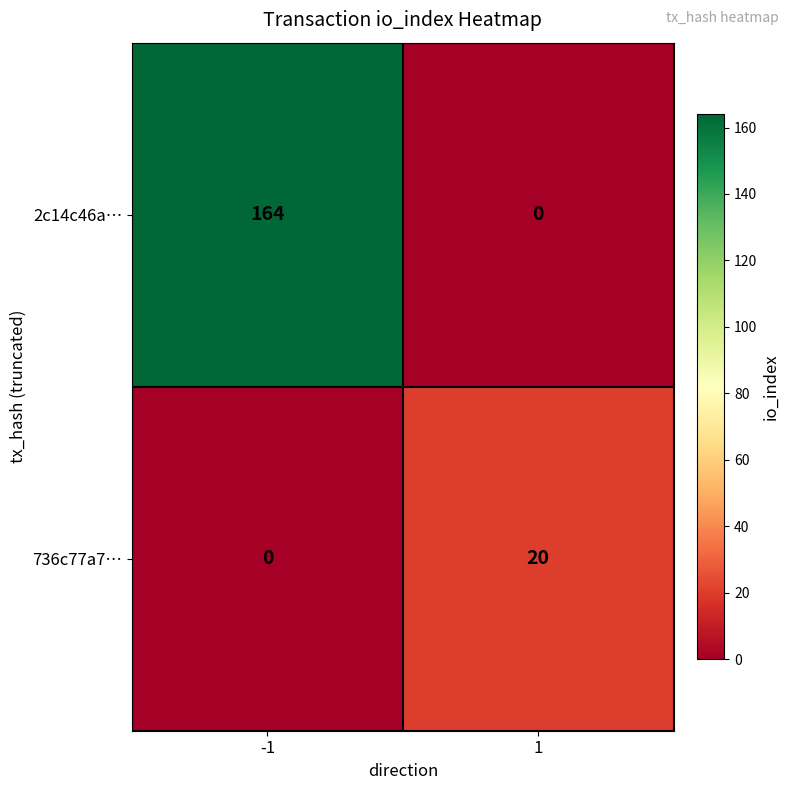

The value of 2c14c46a… at 1 is 0. True or false?

True